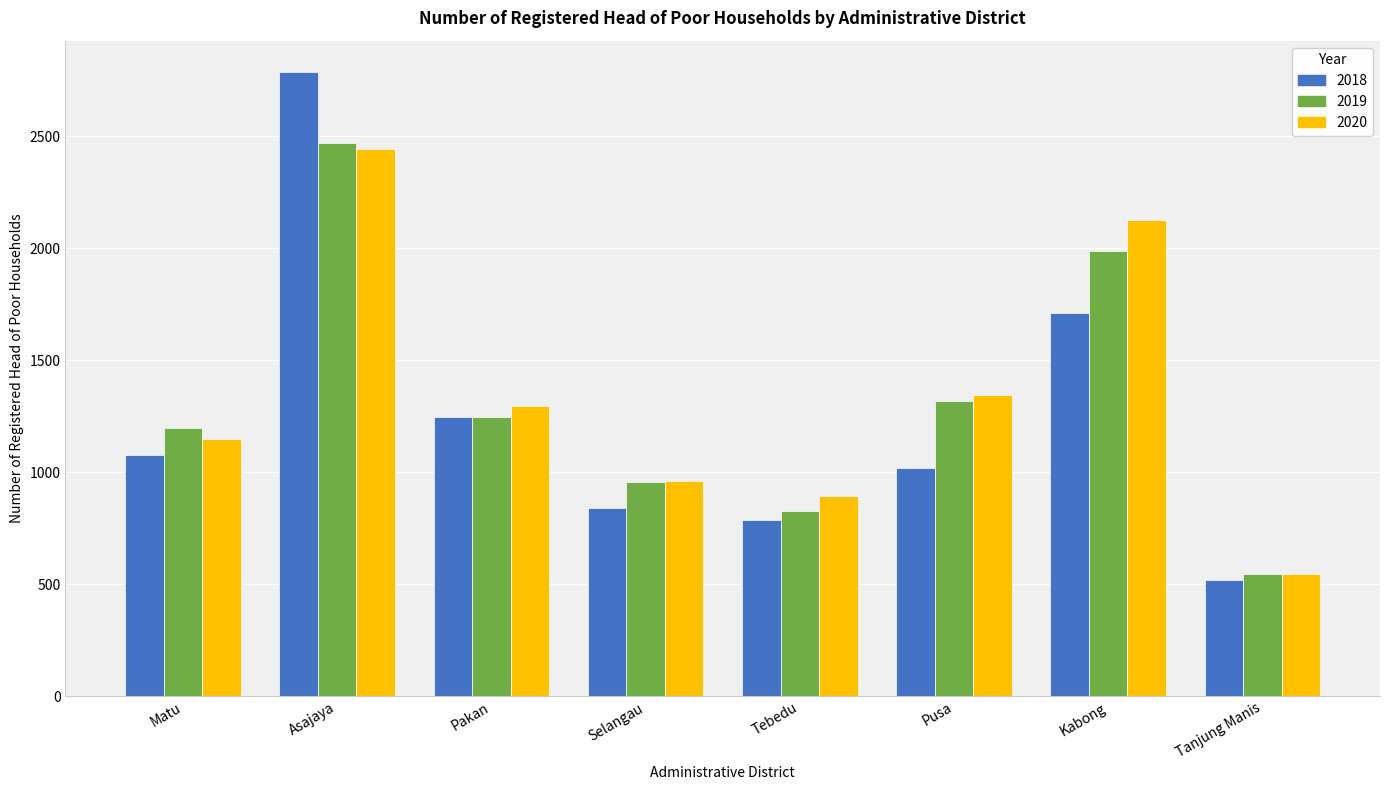

At how many categories does at least one series exceed 1957?

2